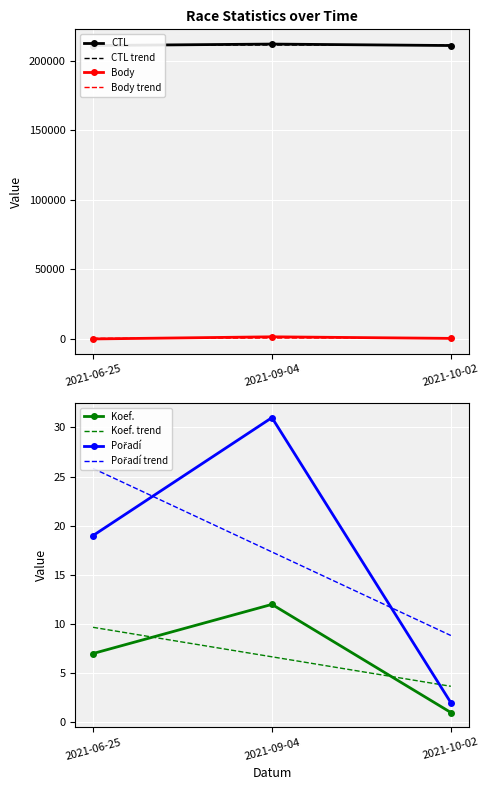

Rank the series by their maximum value, from lowest to highest.

Koef., Pořadí, Body, CTL